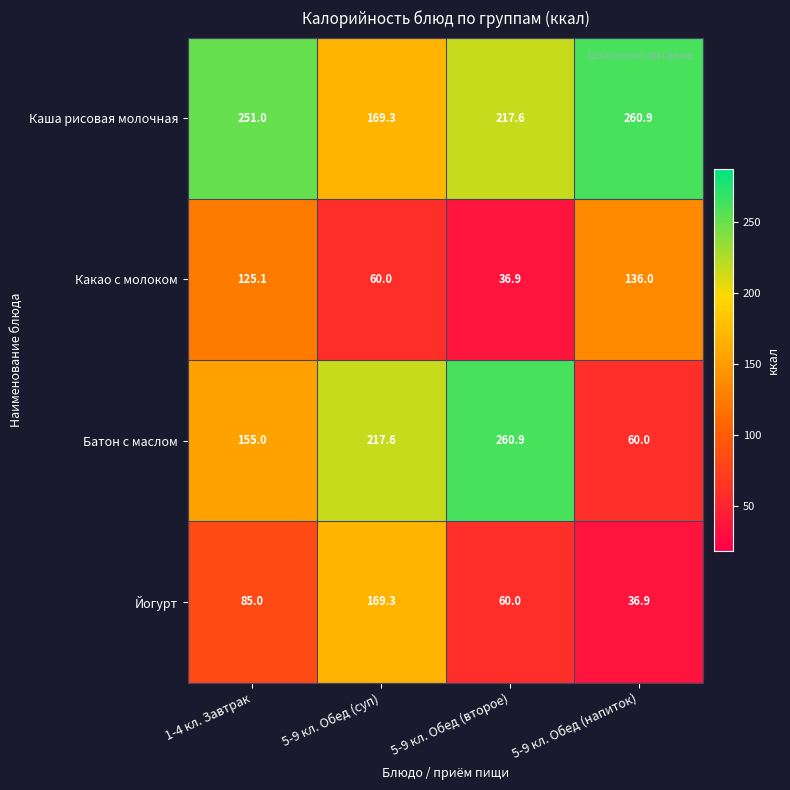

Reading right to left, what are all the values shown in this chart?

Каша рисовая молочная: 5-9 кл. Обед (напиток)=260.9	5-9 кл. Обед (второе)=217.6	5-9 кл. Обед (суп)=169.3	1-4 кл. Завтрак=251.0
Какао с молоком: 5-9 кл. Обед (напиток)=136.0	5-9 кл. Обед (второе)=36.9	5-9 кл. Обед (суп)=60.0	1-4 кл. Завтрак=125.1
Батон с маслом: 5-9 кл. Обед (напиток)=60.0	5-9 кл. Обед (второе)=260.9	5-9 кл. Обед (суп)=217.6	1-4 кл. Завтрак=155.0
Йогурт: 5-9 кл. Обед (напиток)=36.9	5-9 кл. Обед (второе)=60.0	5-9 кл. Обед (суп)=169.3	1-4 кл. Завтрак=85.0